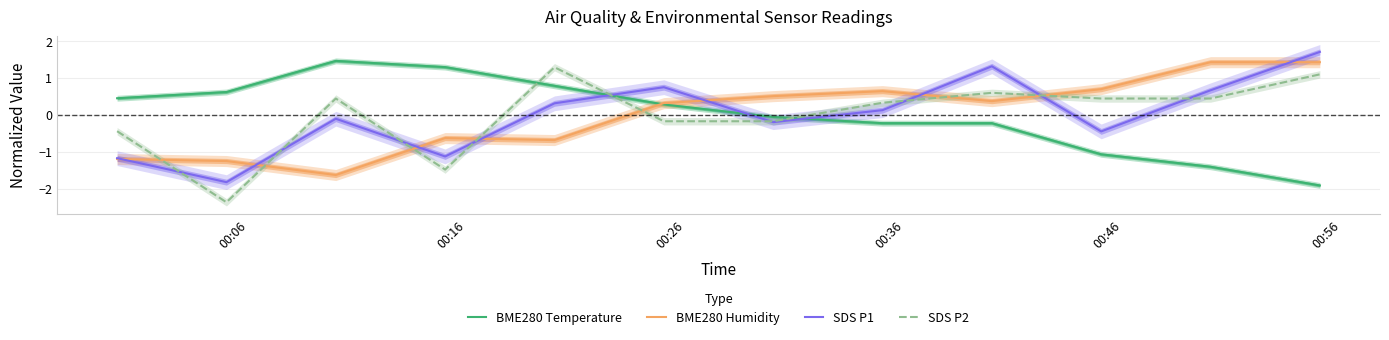

What is the difference between the maximum and second lowest values in the SDS P2 series?

2.8